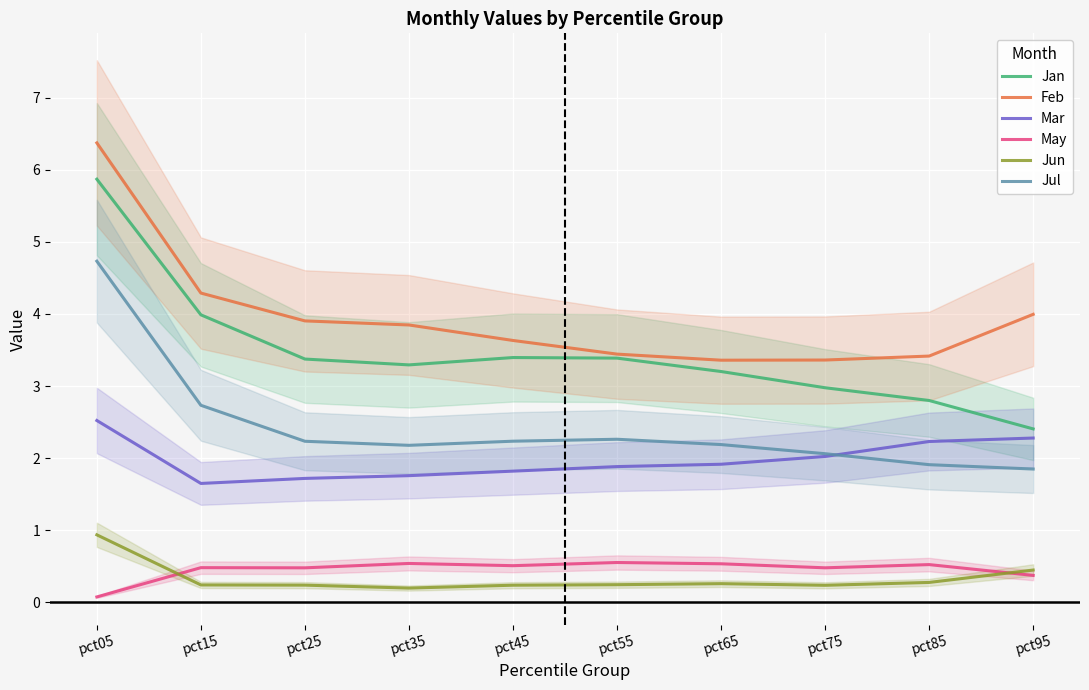

At which category is the sum across all series the highest?

pct05